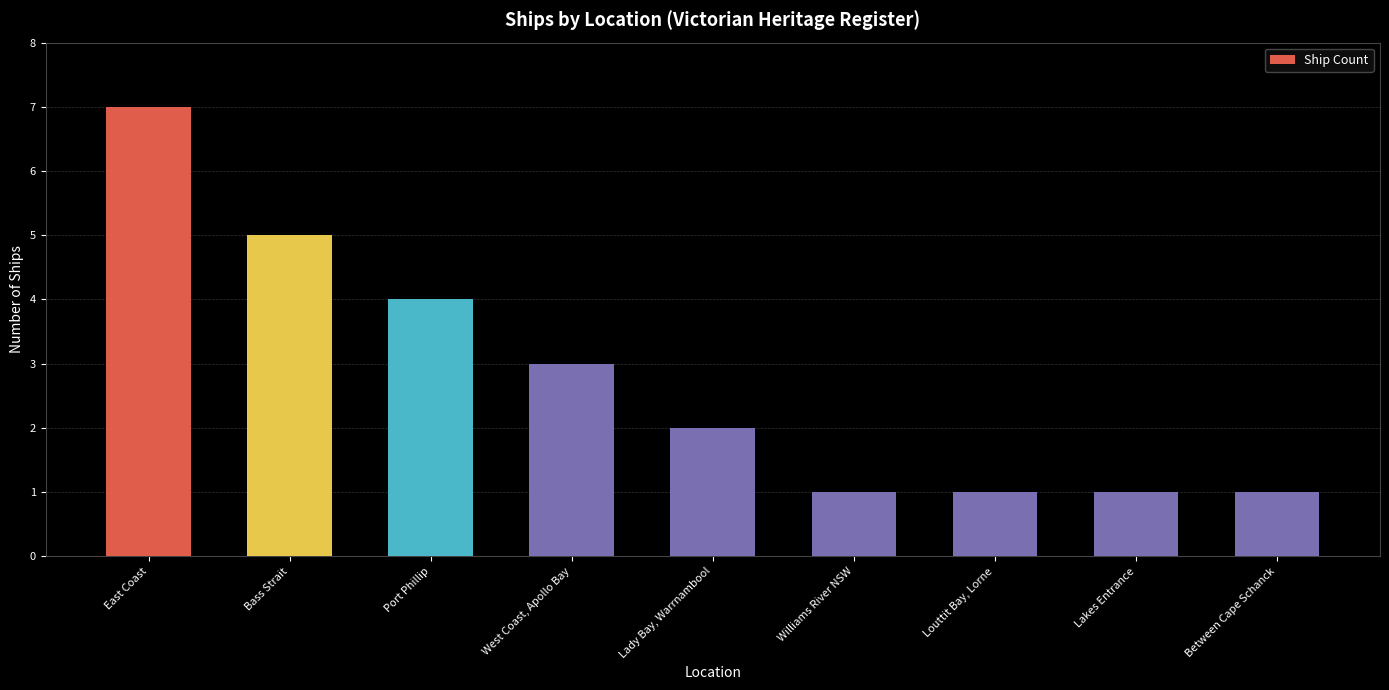

What is the difference between the values at West Coast, Apollo Bay and Between Cape Schanck?

2